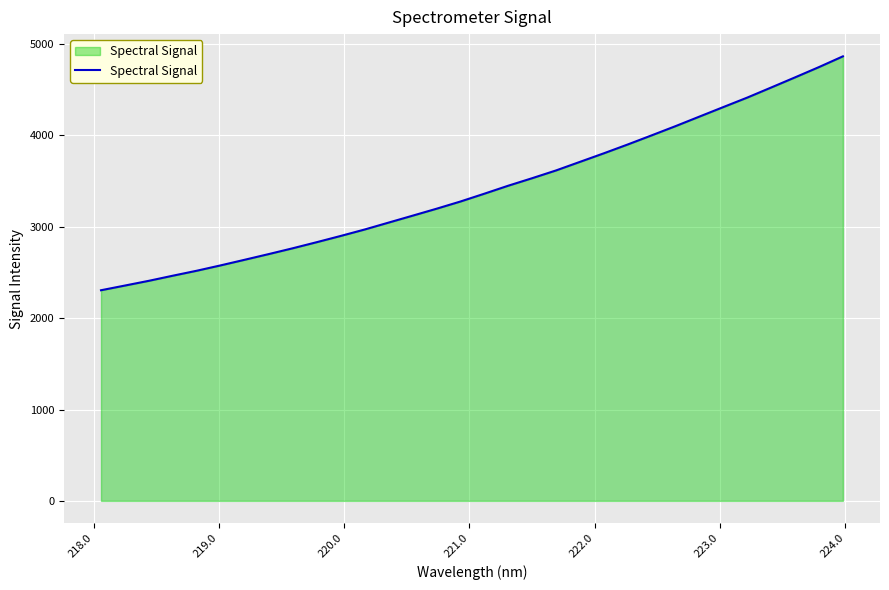

What is the difference between the maximum and minimum values?

2560.2